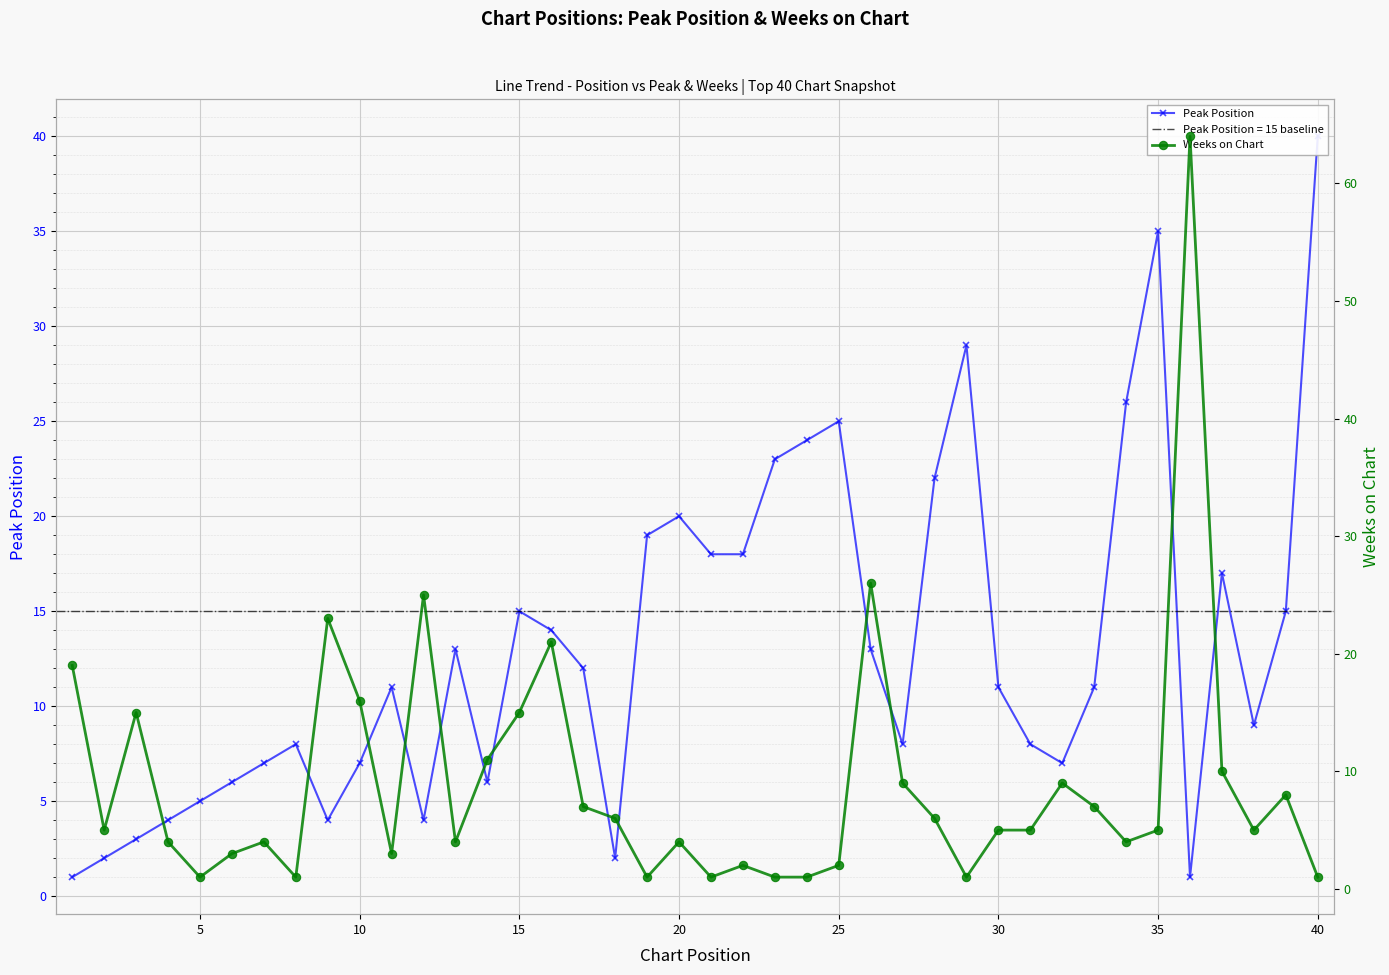

Which series ends up on top after the final intersection of Weeks on Chart and Peak Position?

Peak Position